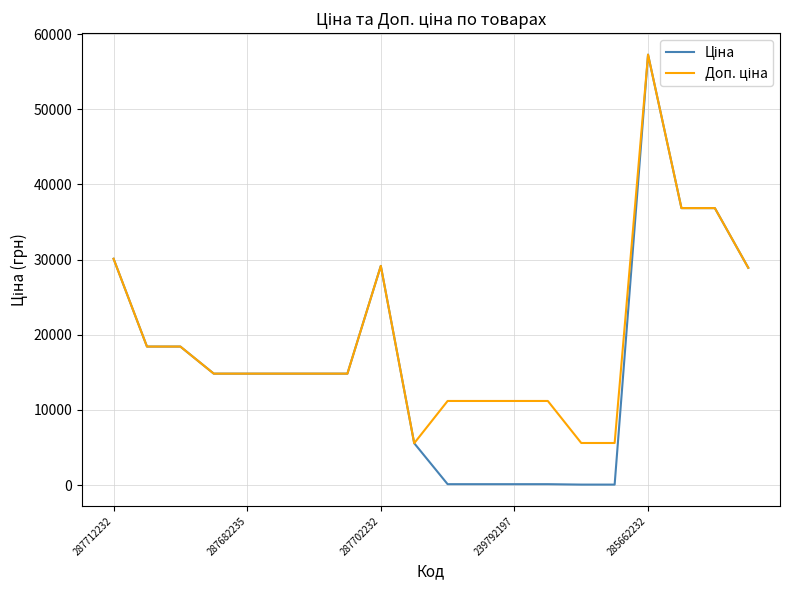

Which series has the largest total across all categories?

Доп. ціна